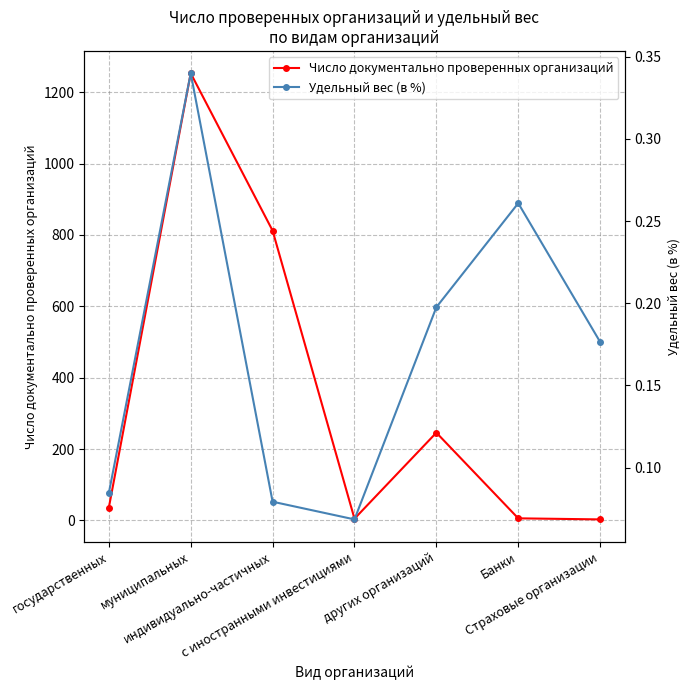

What is the difference between the Удельный вес (в %) values at индивидуально-частичных and муниципальных?

0.3